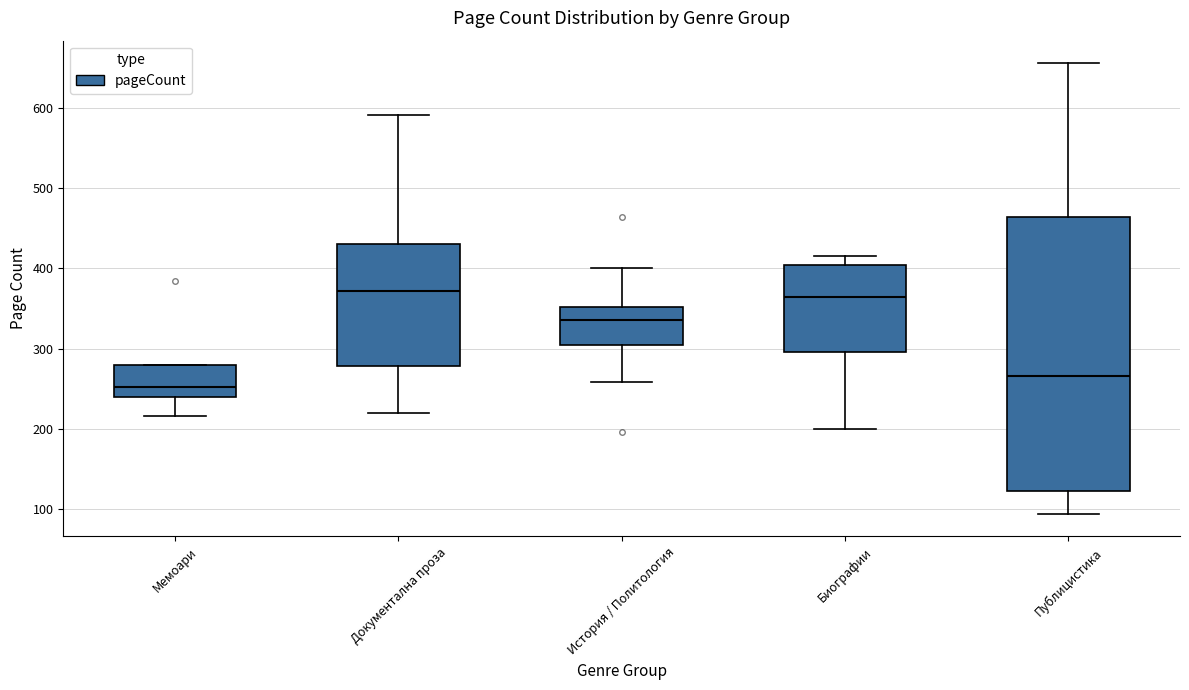

Reading left to right, read every box against the y-axis: the position of its median line, the range the box covers, and the ends of its whiskers. The values are not printed on the chart, so give them approximately, as read against the axis.

Мемоари: median 250, box 240 to 280, whiskers 220 to 280
Документална проза: median 370, box 280 to 430, whiskers 220 to 590
История / Политология: median 340, box 300 to 350, whiskers 260 to 400
Биографии: median 360, box 300 to 400, whiskers 200 to 420
Публицистика: median 270, box 120 to 460, whiskers 90 to 660